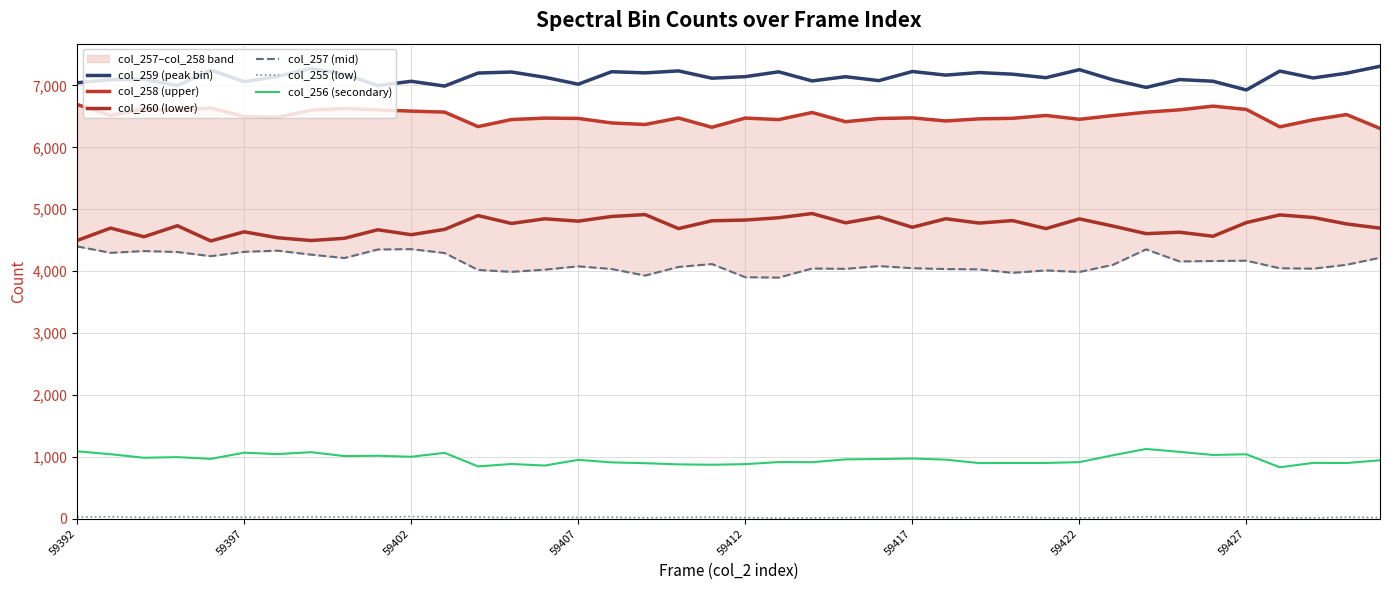

The value of col_256 (secondary) at 59422 is 1200. True or false?

False